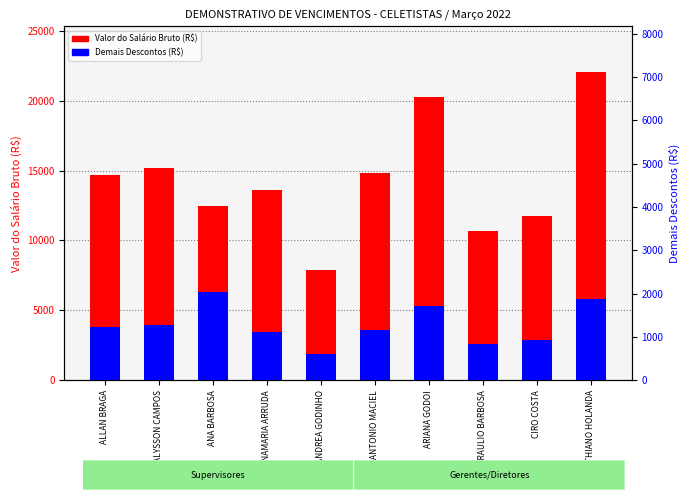

Which category has the lowest value across all series?

ANDREA GODINHO